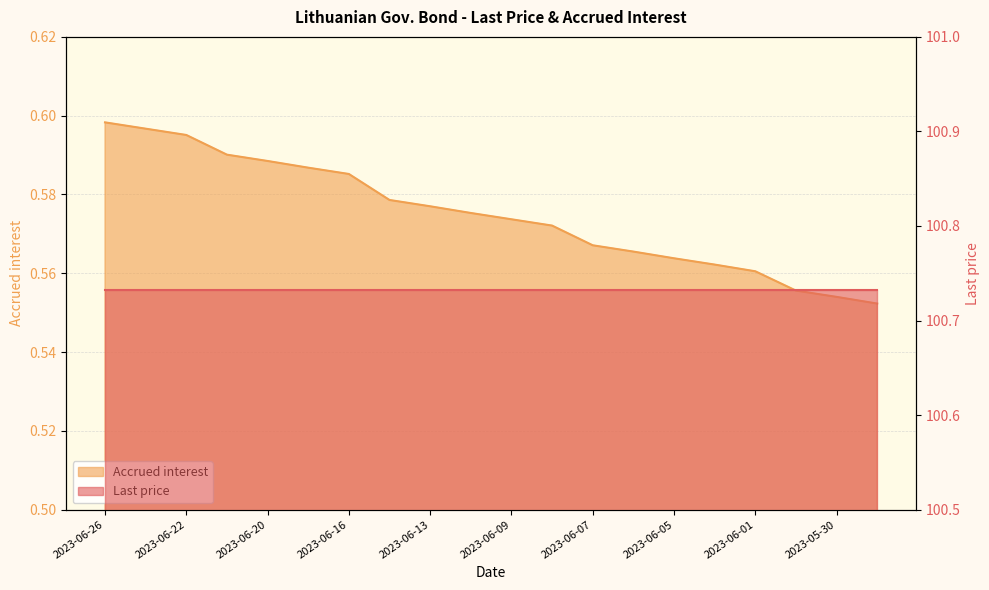

True or false: the data has more than 1 interior local peaks.

False